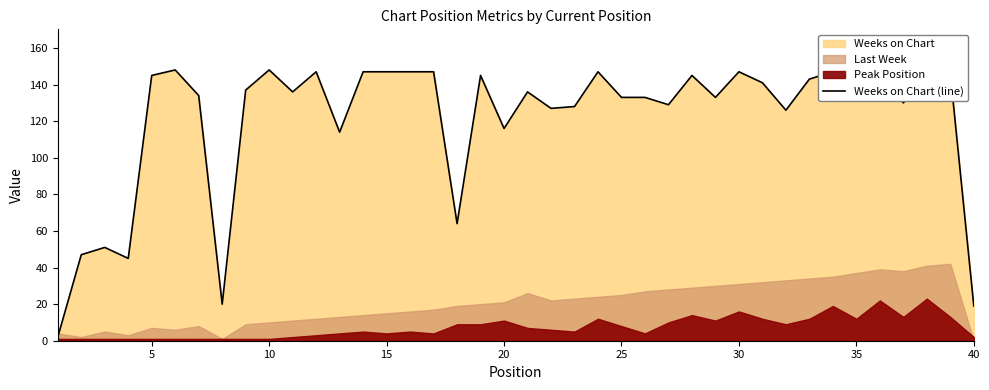

What is the maximum value for Weeks on Chart (line)?

148